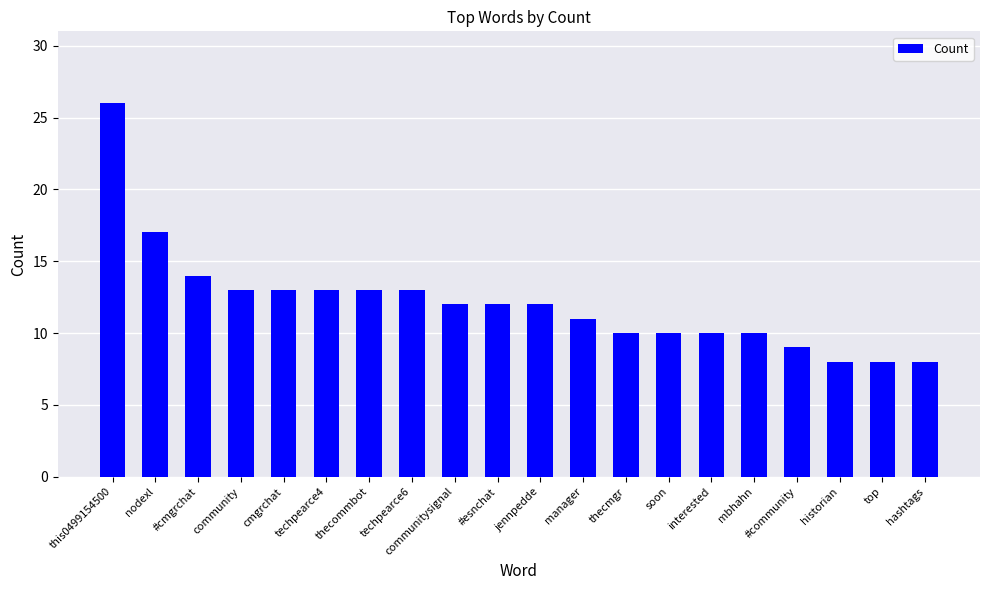

The value at mbhahn is 13. True or false?

False